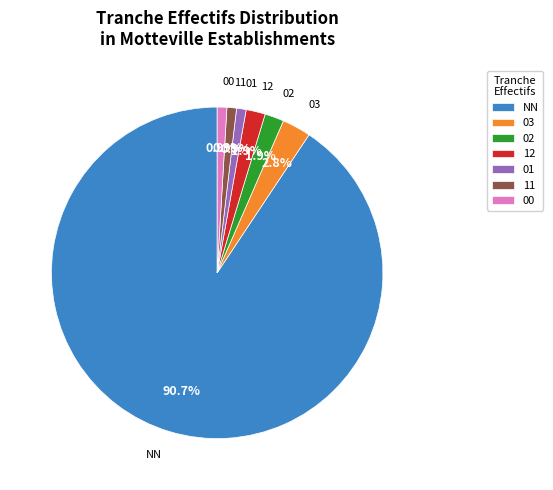

What is the ratio of the value at 02 to the value at 12?

1.0